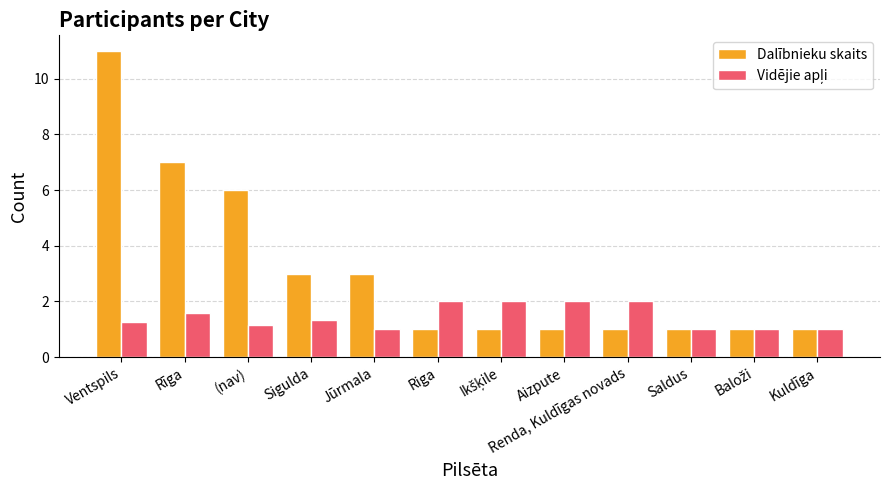

How many bars are there in each group?

2